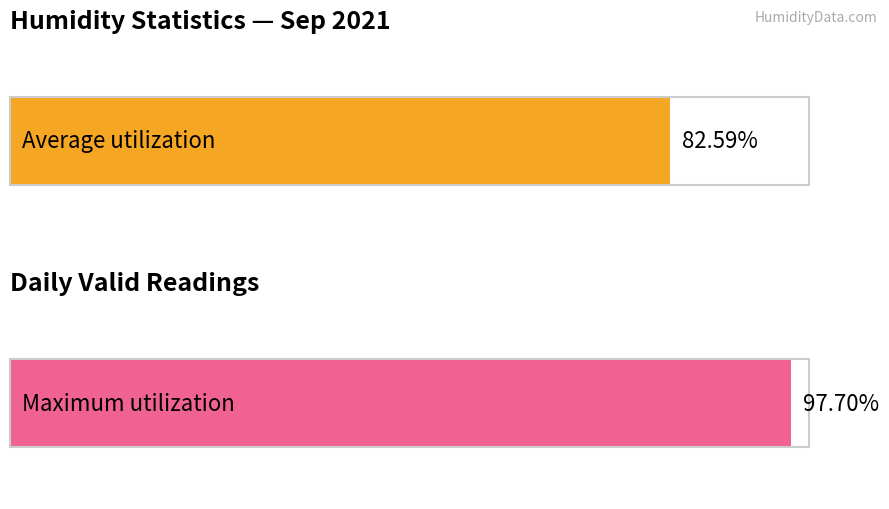

Is the value of Maximum utilization at 09-01 22:00 greater than the value of Average utilization at 09-01 17:00?

Yes